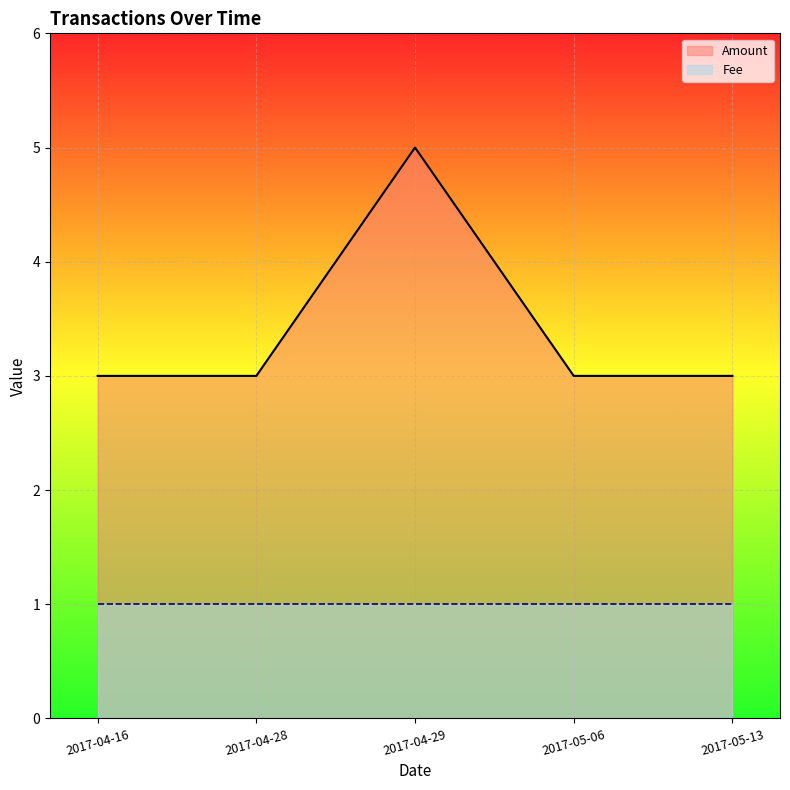

How many series are shown in this chart?

2